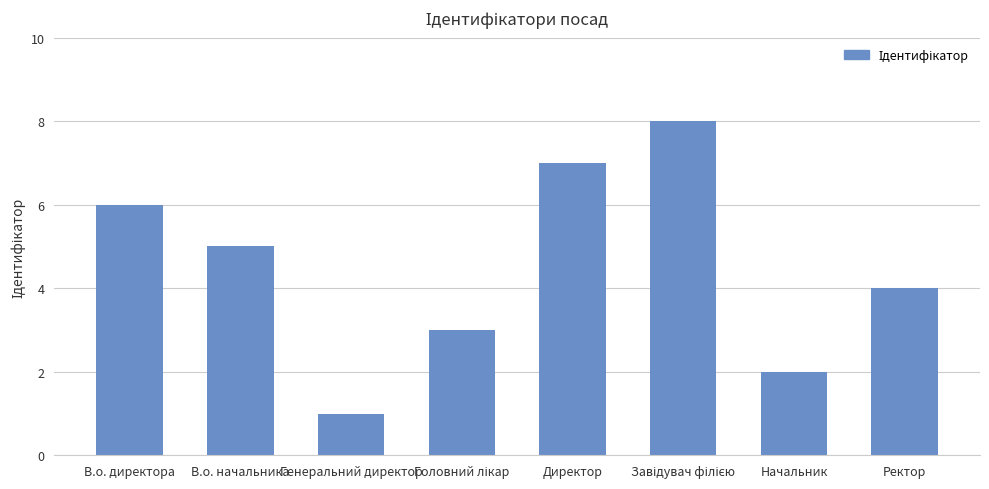

Where is the data nearest to the value 4?

Ректор